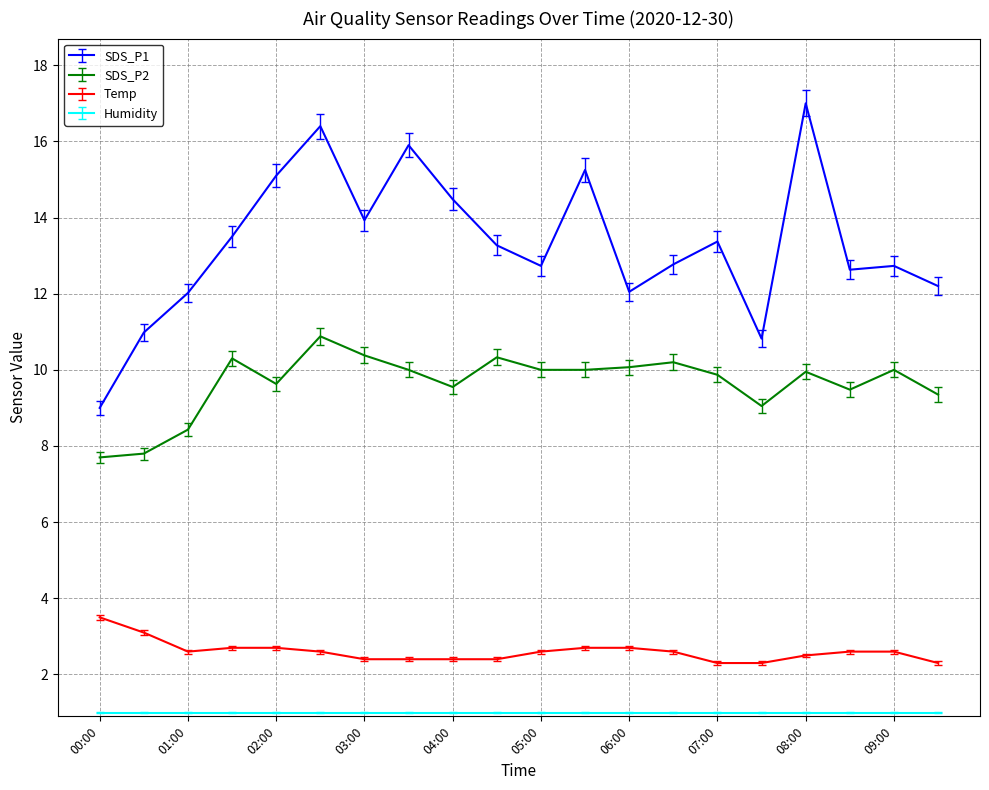

How many series are shown in this chart?

4